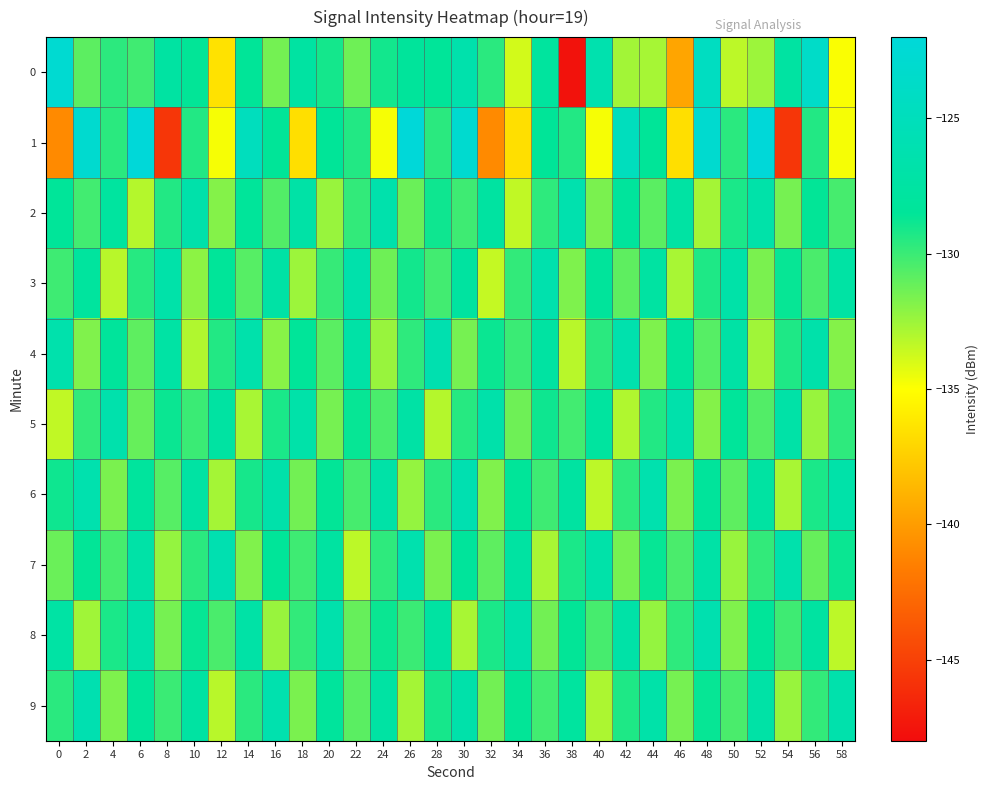

At how many categories does at least one series exceed -138?

30